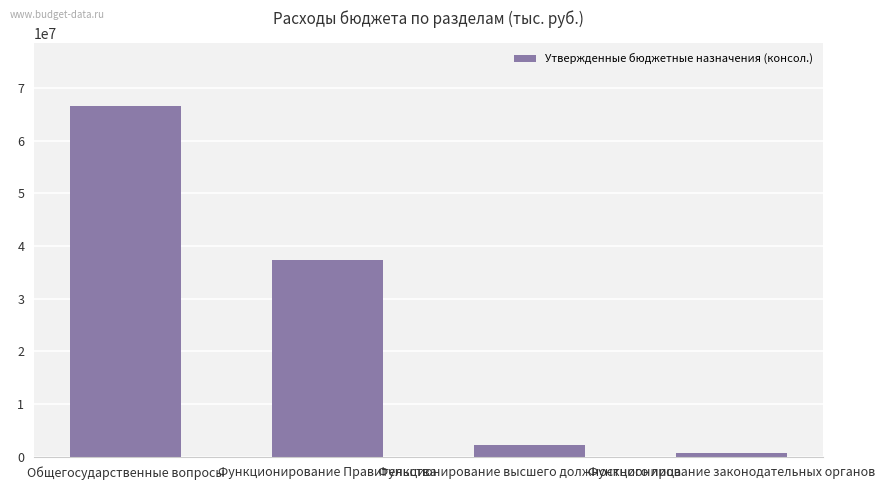

True or false: the data shows 66539645.1 at Общегосударственные вопросы.

True